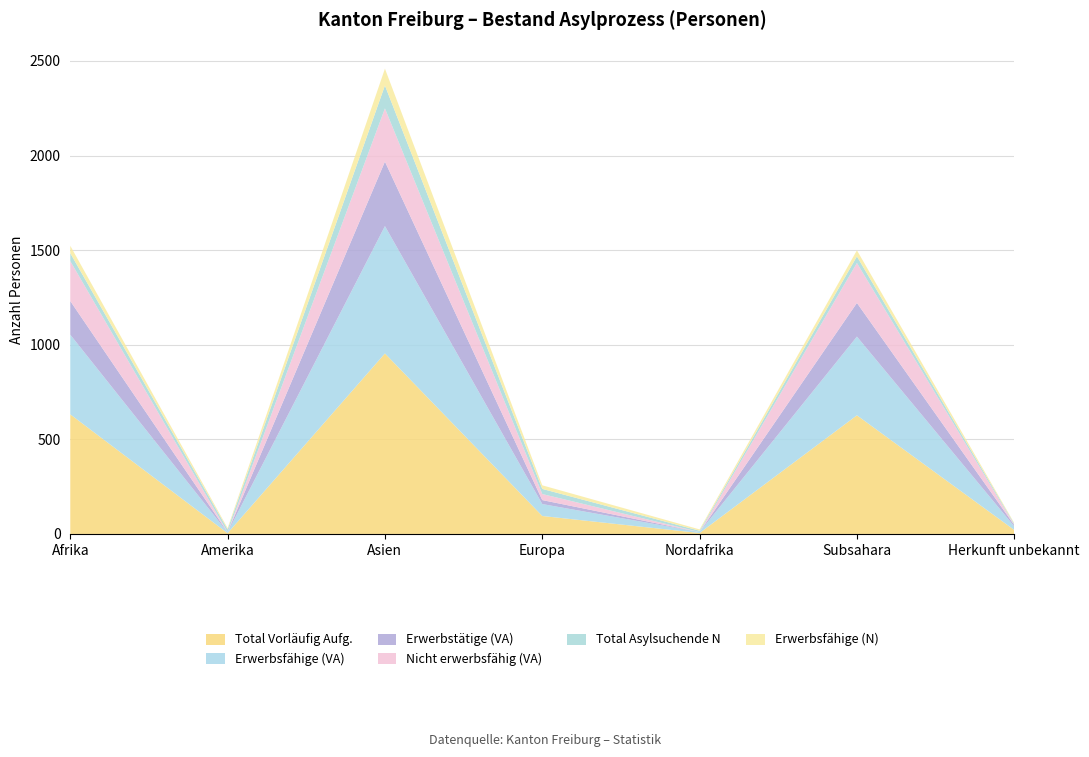

Reading right to left, what are all the values shown in this chart?

Total Vorläufig Aufg.: 21	627	5	95	954	4	632
Erwerbsfähige (VA): 19	416	5	63	673	4	421
Erwerbstätige (VA): 7	178	0	21	341	1	178
Nicht erwerbsfähig (VA): 2	211	0	32	281	0	211
Total Asylsuchende N: 5	35	7	27	121	15	42
Erwerbsfähige (N): 4	32	7	19	89	7	39